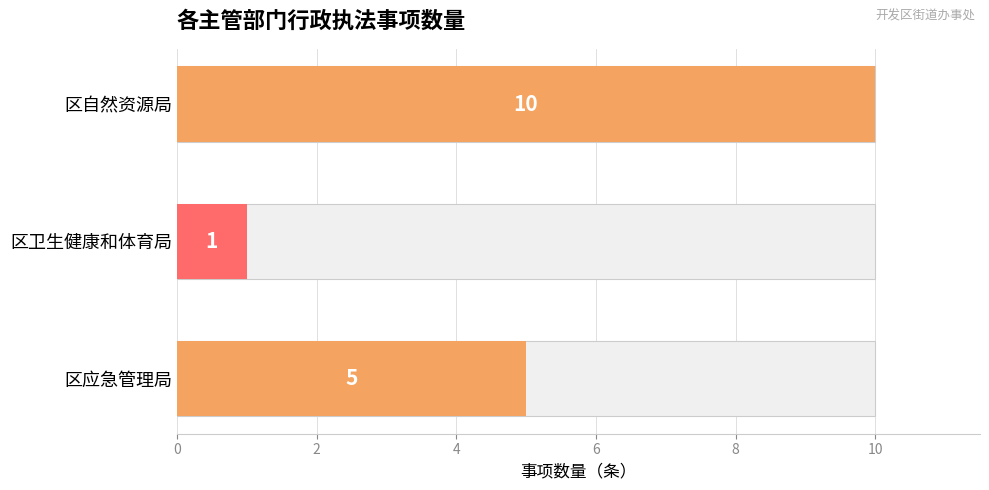

What is the value of the 1st bar from the left?

10